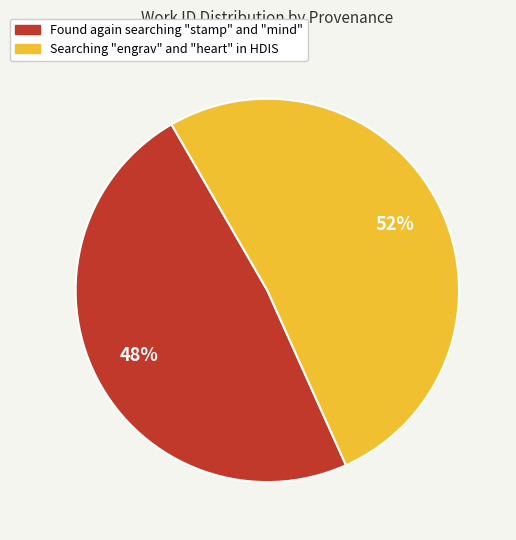

Which slice is the largest?

Searching "engrav" and "heart" in HDIS